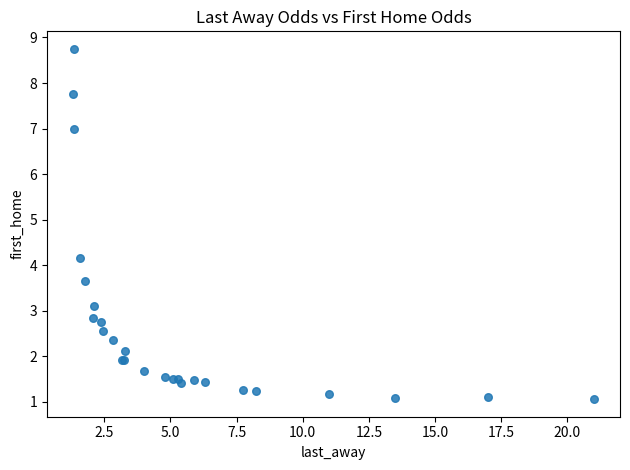

What Y value in the scatter plot is closest to 4?

4.2